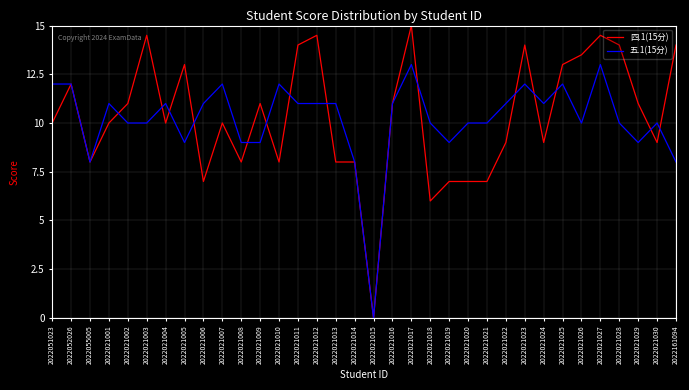

Is the value of 四.1(15分) at 2022021021 greater than the value of 五.1(15分) at 2022021001?

No